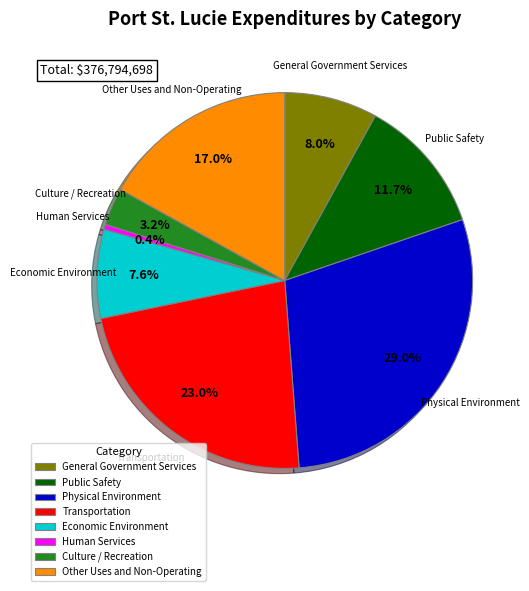

Which slice is the largest?

Physical Environment